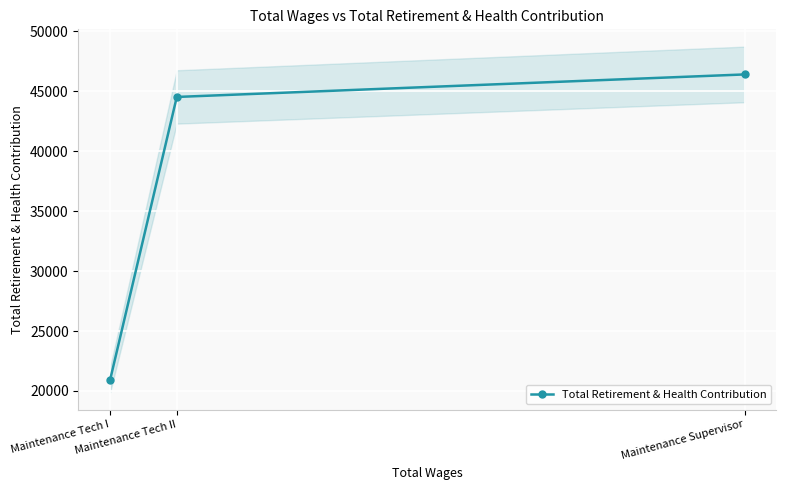

What is the highest value of the Total Retirement & Health Contribution series?

46413